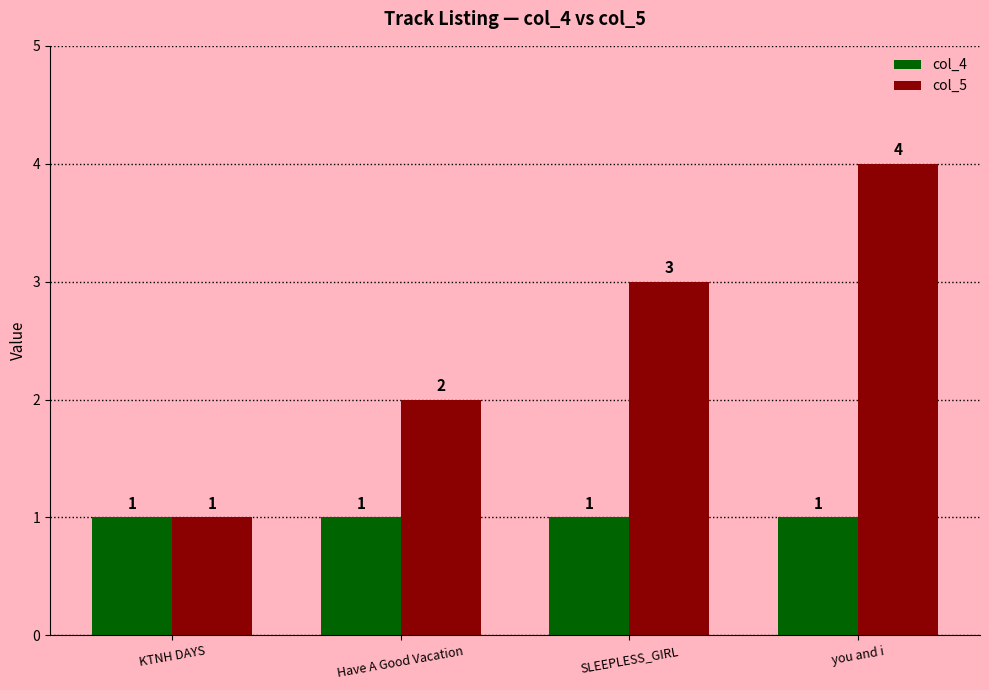

The value of col_5 at Have A Good Vacation is 1. True or false?

False